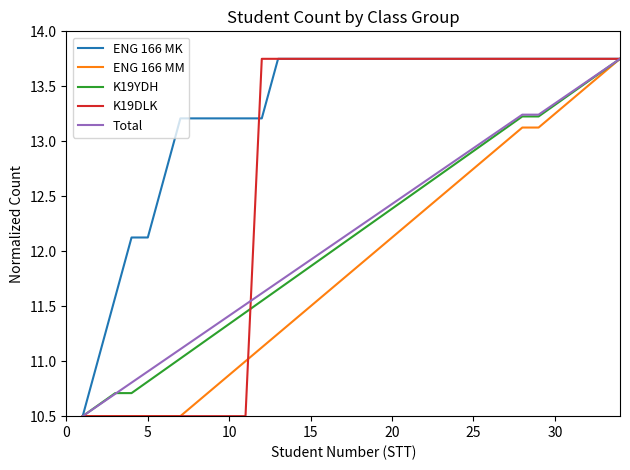

What is the minimum value for K19DLK?

10.5